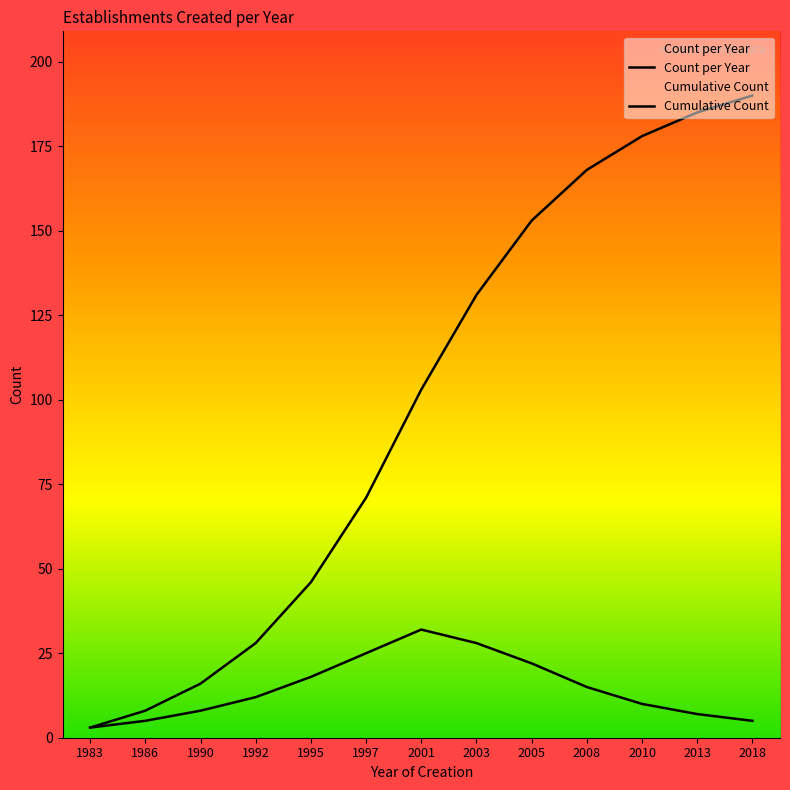

The Cumulative Count series shows 300 at 2013. True or false?

False